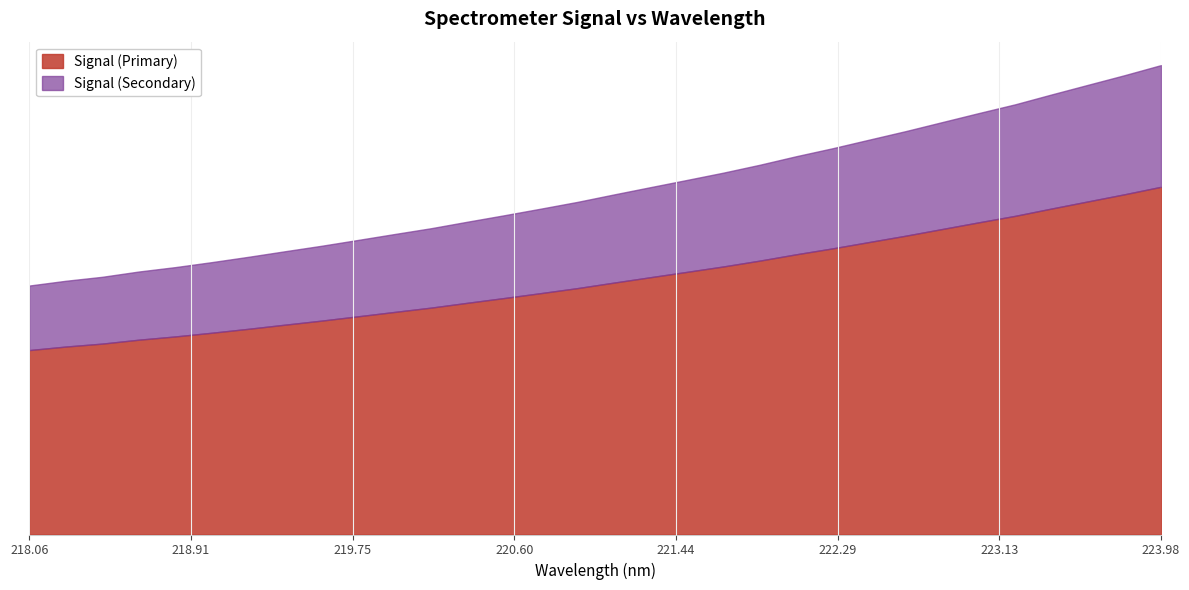

How many data points are above 1799?

16